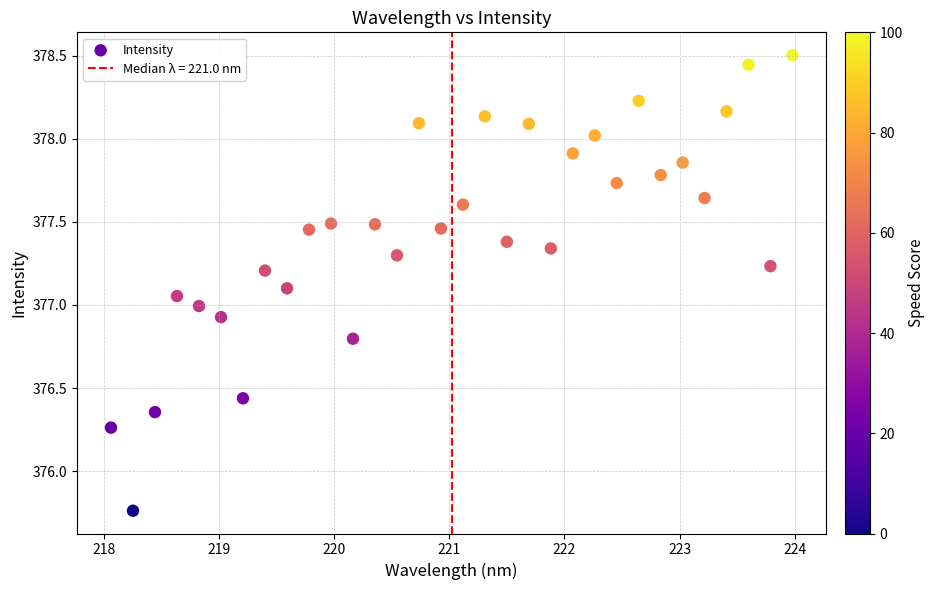

What is the range of Y values (max minus min)?

2.7